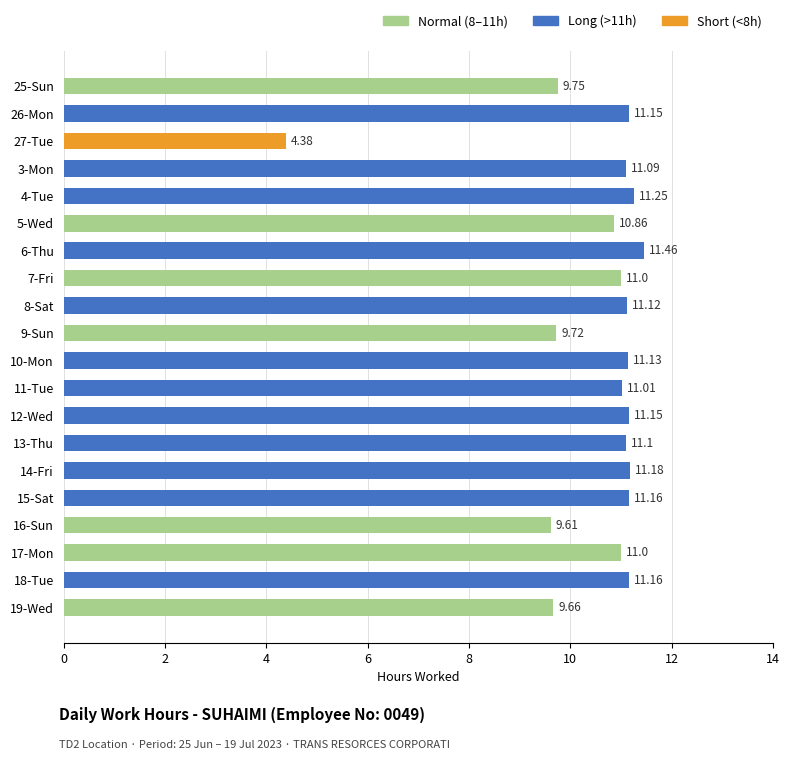

At which label is the value closest to 7?

16-Sun